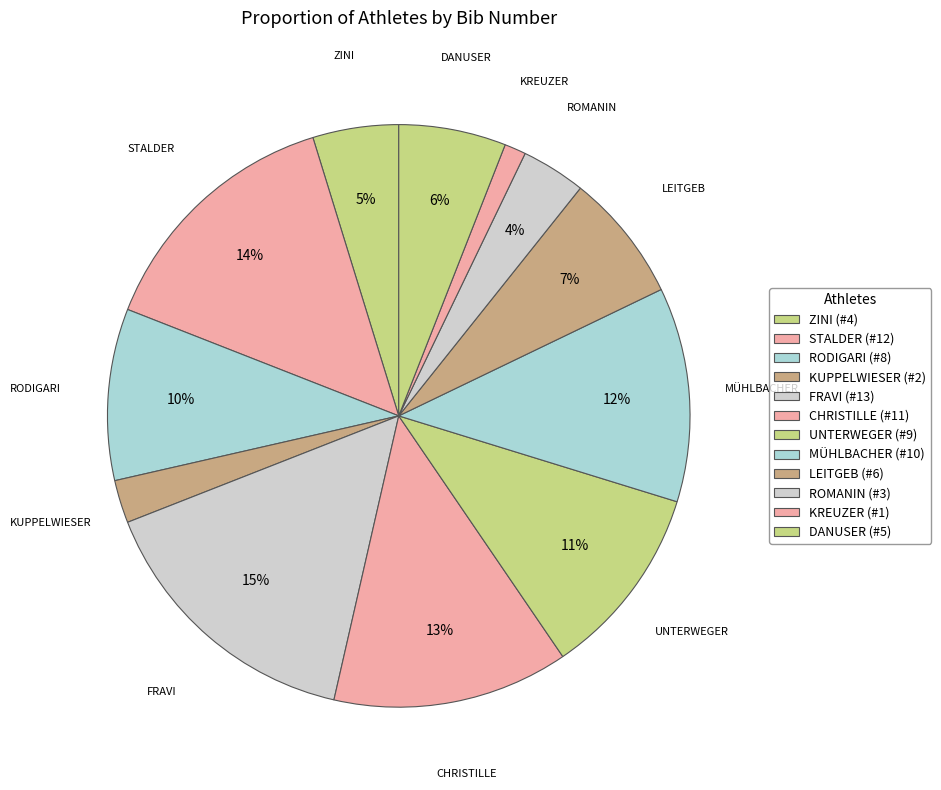

How many slices are in this pie chart?

12